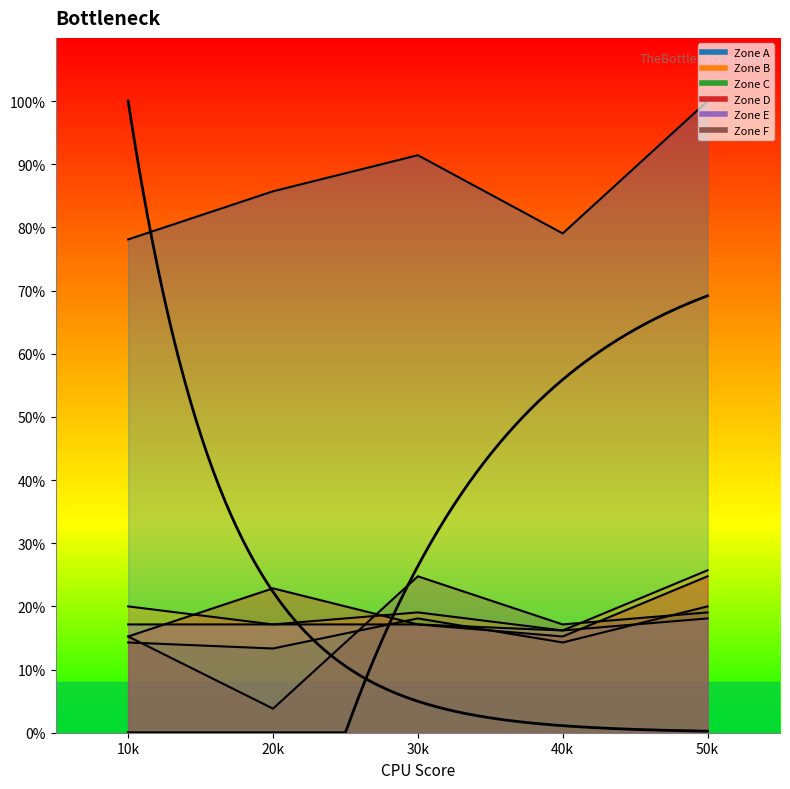

The Zone B series shows 25.7 at 50k. True or false?

True